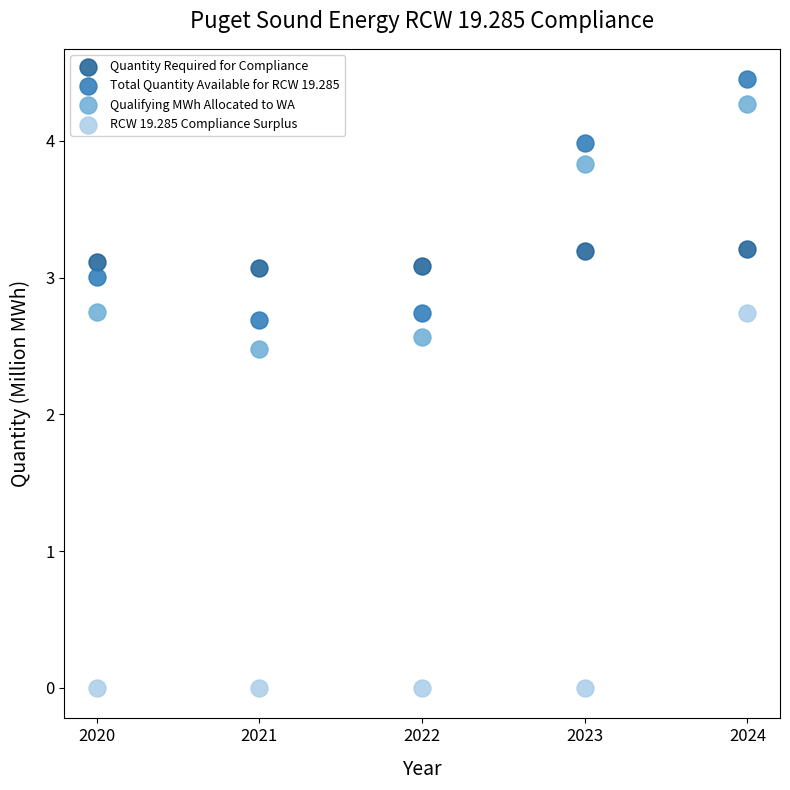

Which series contains the lowest Y value?

RCW 19.285 Compliance Surplus